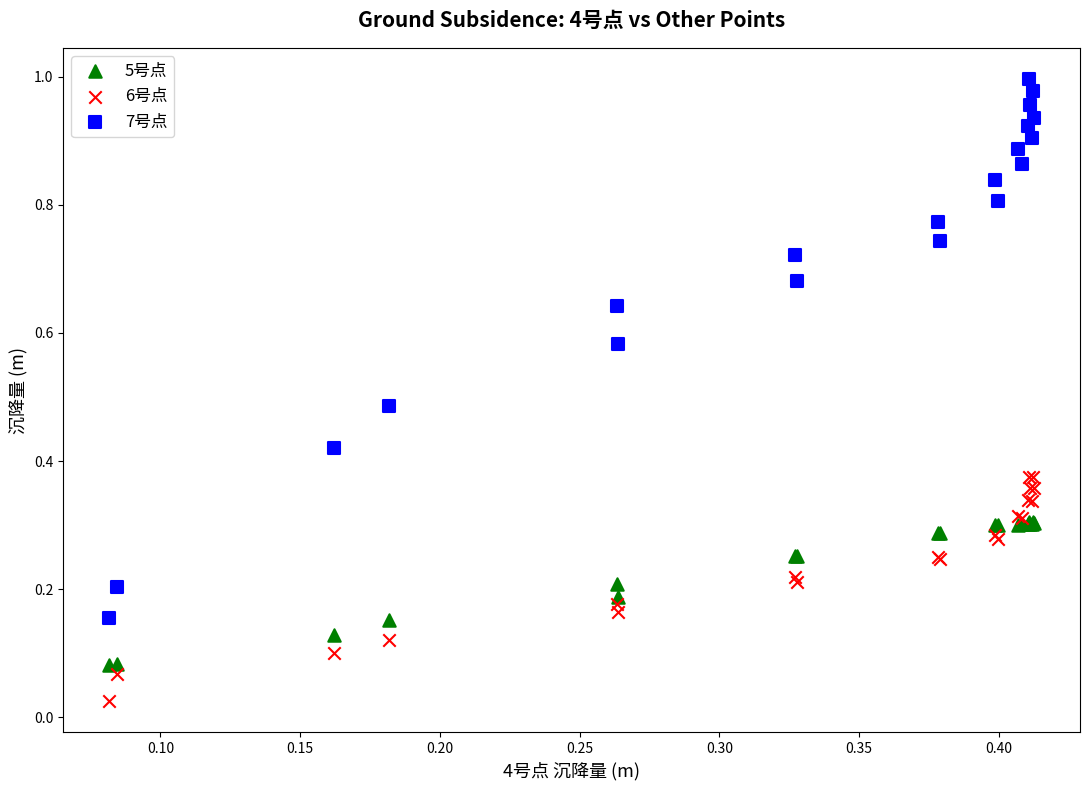

What are all the series names shown in the legend?

5号点, 6号点, 7号点